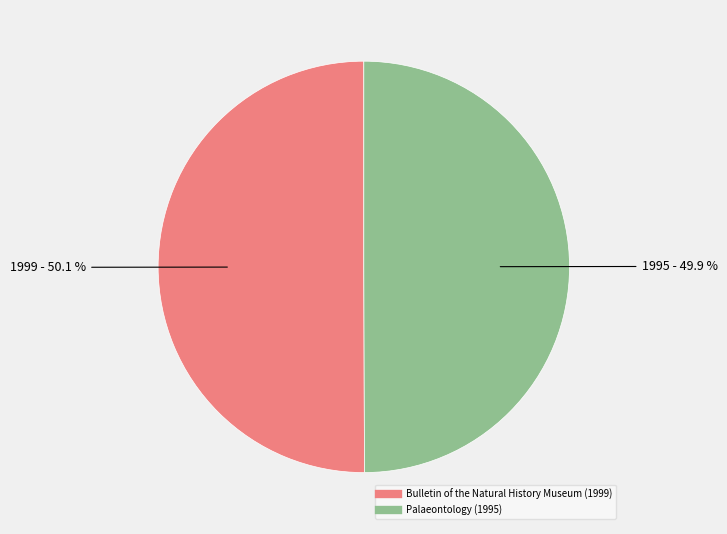

To the nearest percent, what percentage of the pie is Palaeontology (1995)?

50%